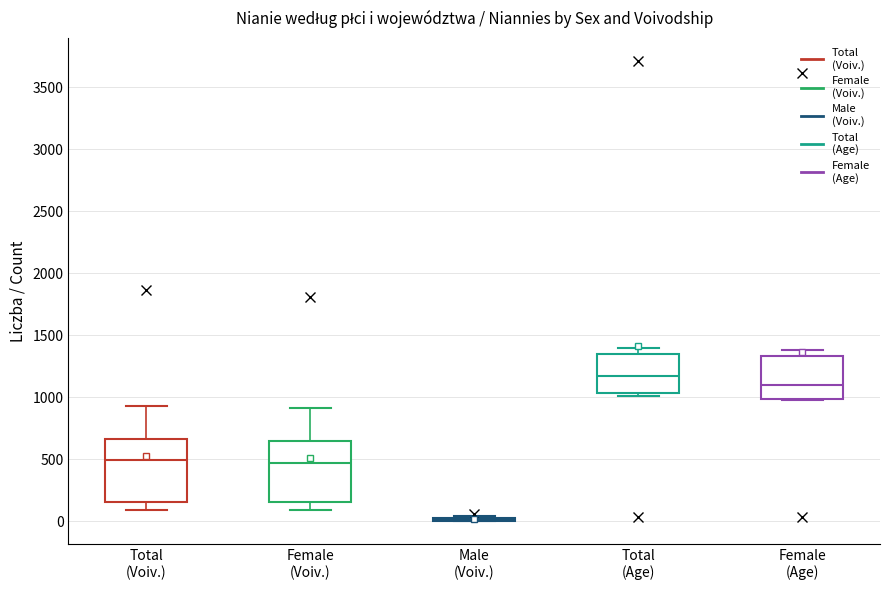

Reading left to right, read every box against the y-axis: the position of its median line, the range the box covers, and the ends of its whiskers. The values are not printed on the chart, so give them approximately, as read against the axis.

Total (Voiv.): median 500, box 150 to 650, whiskers 100 to 950
Female (Voiv.): median 450, box 150 to 650, whiskers 100 to 900
Male (Voiv.): box collapsed to a line at 0, whiskers 0 to 50
Total (Age): median 1150, box 1050 to 1350, whiskers 1000 to 1400
Female (Age): median 1100, box 1000 to 1350, whiskers 1000 to 1400